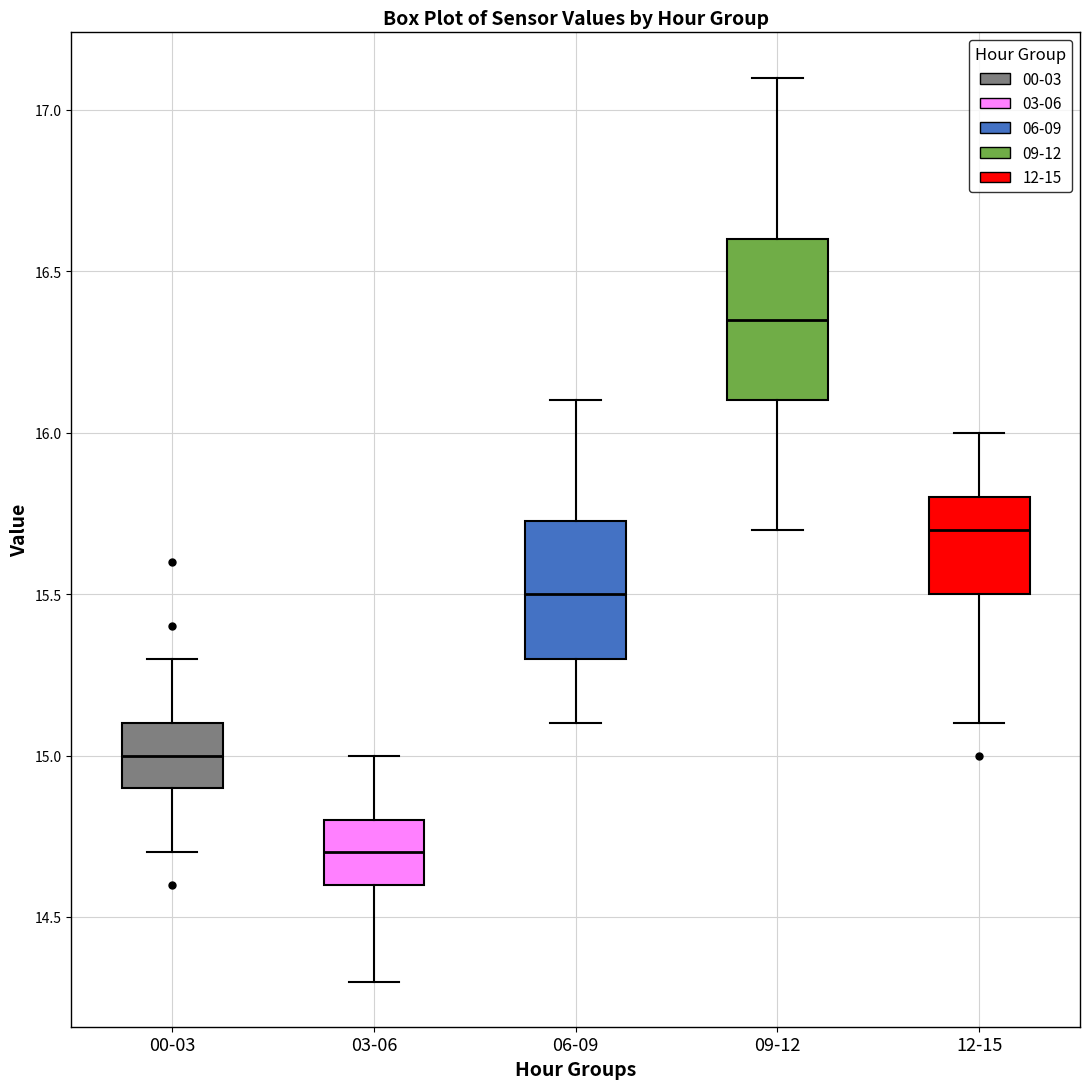

Where does the lower whisker of the box for 00-03 end on the y-axis? The values are not printed on the chart, so give them approximately, as read against the axis.

14.70